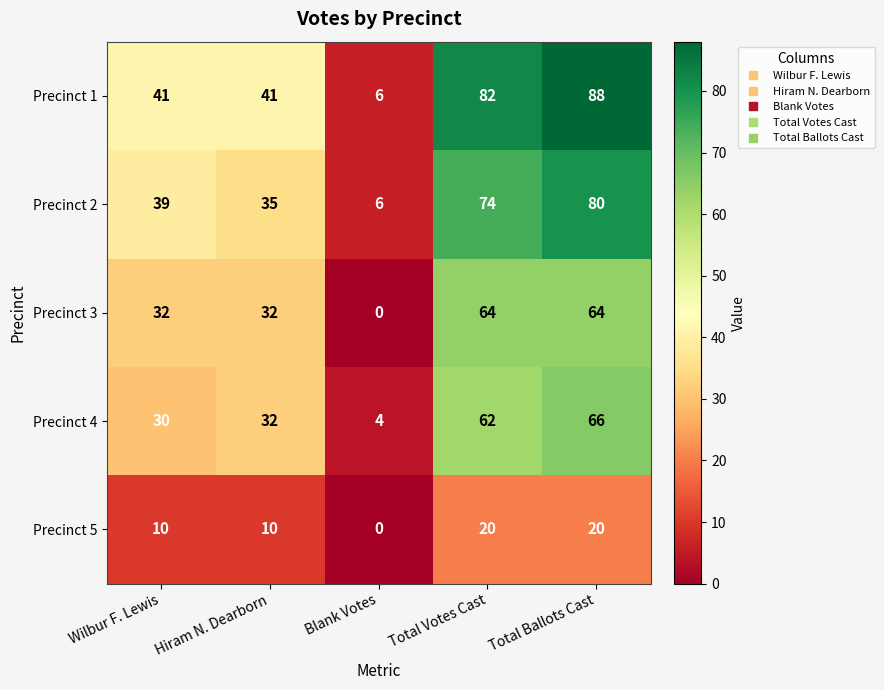

The value of Precinct 5 at Hiram N. Dearborn is 10. True or false?

True